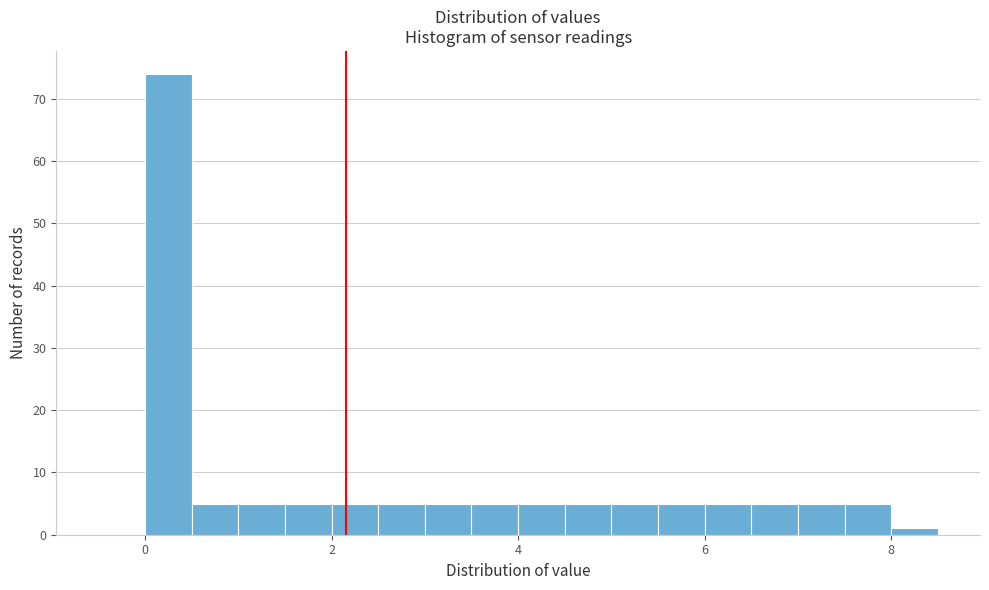

Read against the x-axis, roughly where is the centre of the tallest bar?

0.2